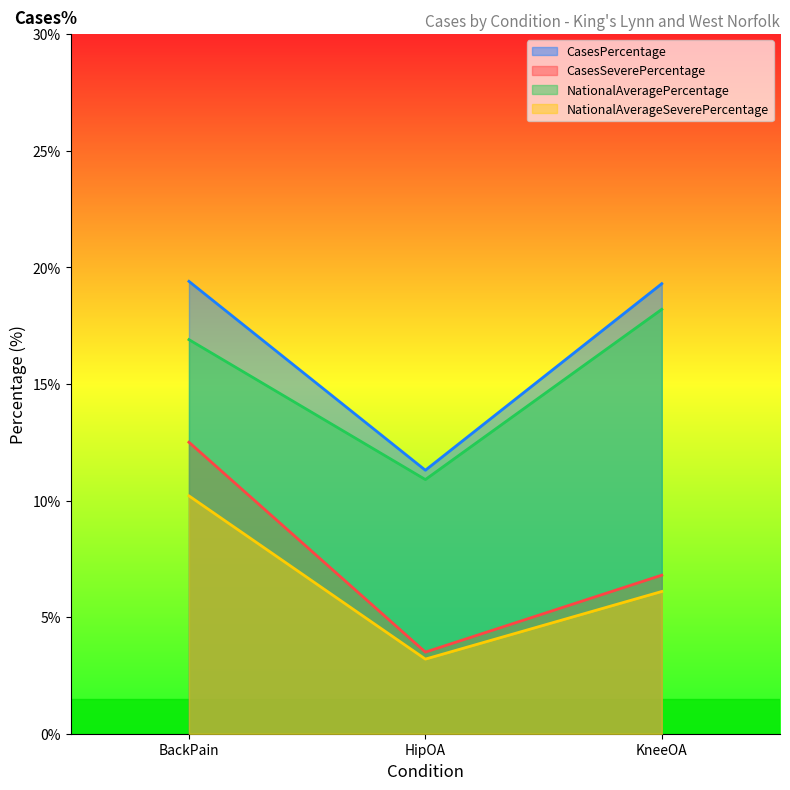

What is the maximum value for Cases?

12.5